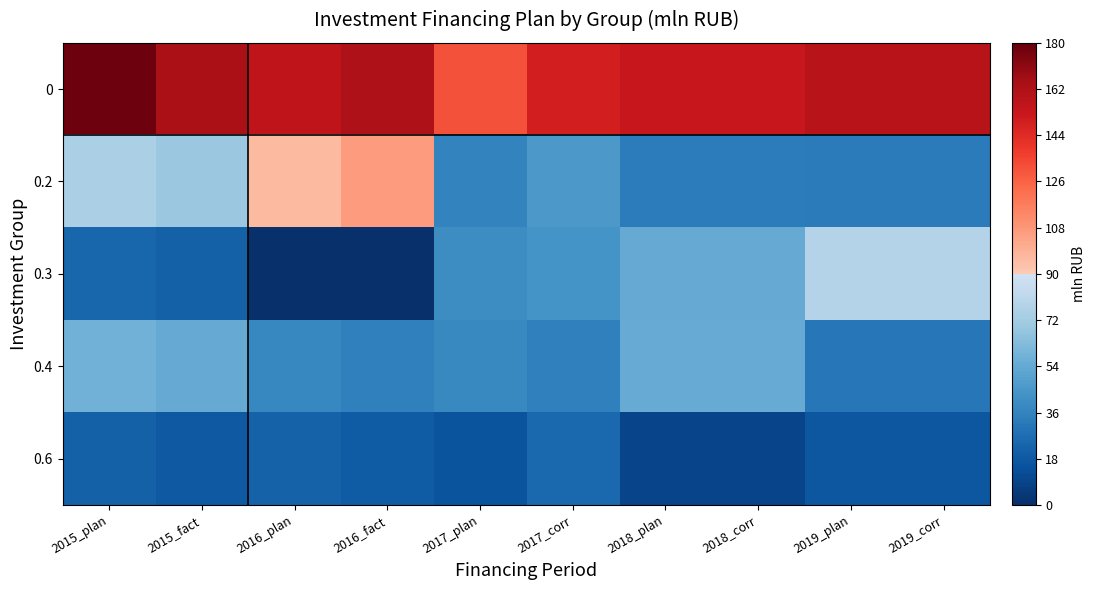

Reading left to right, what are all the values shown in this chart?

0: 2015_plan=177.7	2015_fact=163.7	2016_plan=156.7	2016_fact=162.1	2017_plan=131.4	2017_corr=148.6	2018_plan=152.4	2018_corr=152.4	2019_plan=158.6	2019_corr=158.6
0.2: 2015_plan=75.0	2015_fact=69.3	2016_plan=96.1	2016_fact=106.8	2017_plan=36.4	2017_corr=45.4	2018_plan=33.3	2018_corr=33.3	2019_plan=32.5	2019_corr=32.5
0.3: 2015_plan=23.4	2015_fact=21.7	2016_plan=0.9	2016_fact=0.9	2017_plan=40.7	2017_corr=43.1	2018_plan=54.5	2018_corr=54.5	2019_plan=77.5	2019_corr=77.5
0.4: 2015_plan=58.1	2015_fact=54.7	2016_plan=37.7	2016_fact=35.0	2017_plan=38.5	2017_corr=35.0	2018_plan=55.4	2018_corr=55.4	2019_plan=31.6	2019_corr=31.6
0.6: 2015_plan=21.2	2015_fact=18.0	2016_plan=22.0	2016_fact=19.3	2017_plan=15.8	2017_corr=25.1	2018_plan=9.2	2018_corr=9.2	2019_plan=17.1	2019_corr=17.1